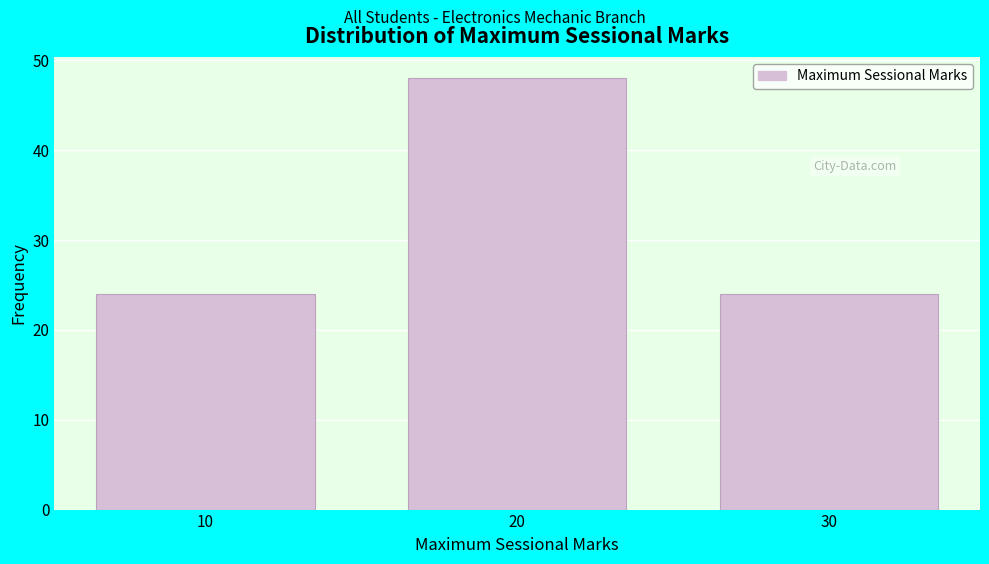

How tall is the bar that spans 25 to 35 on the x-axis? The values are not printed on the chart, so give them approximately, as read against the axis.

24